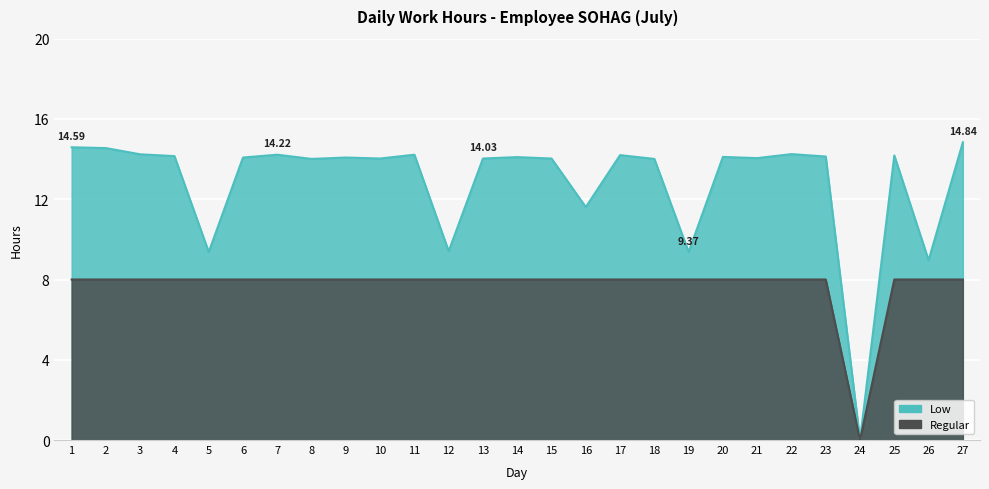

Rank the series by their average value, from highest to lowest.

Low, Regular